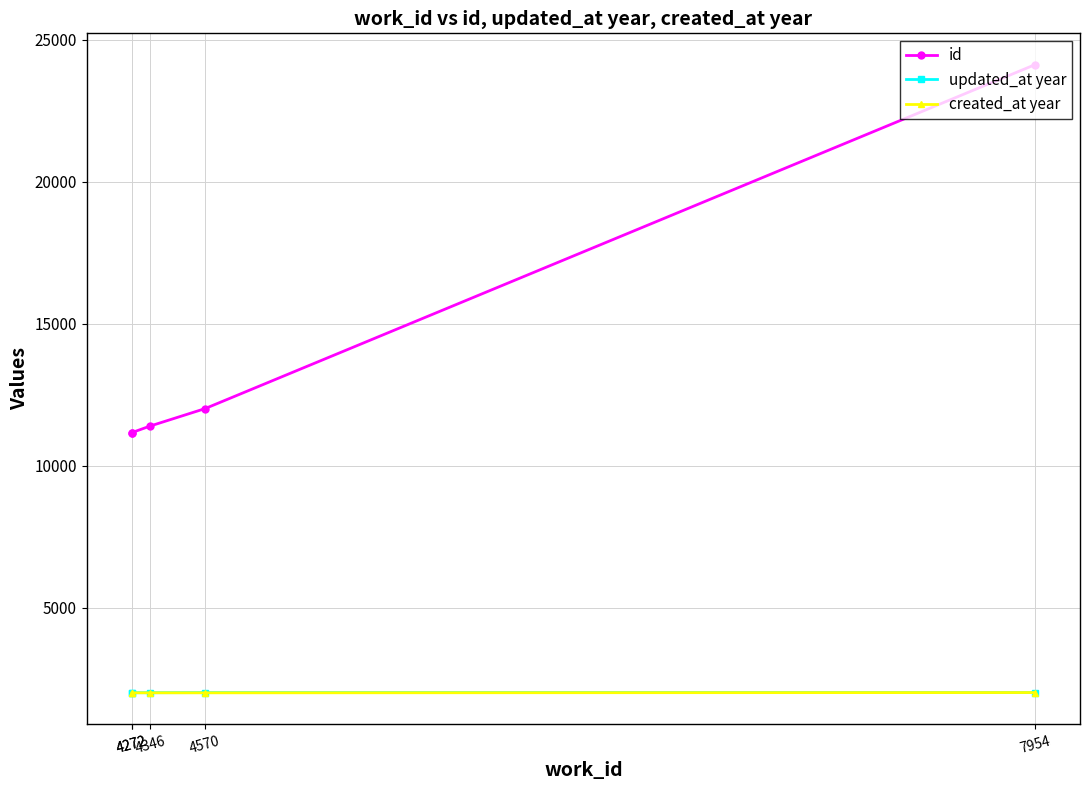

What is the maximum value for created_at year?

2014